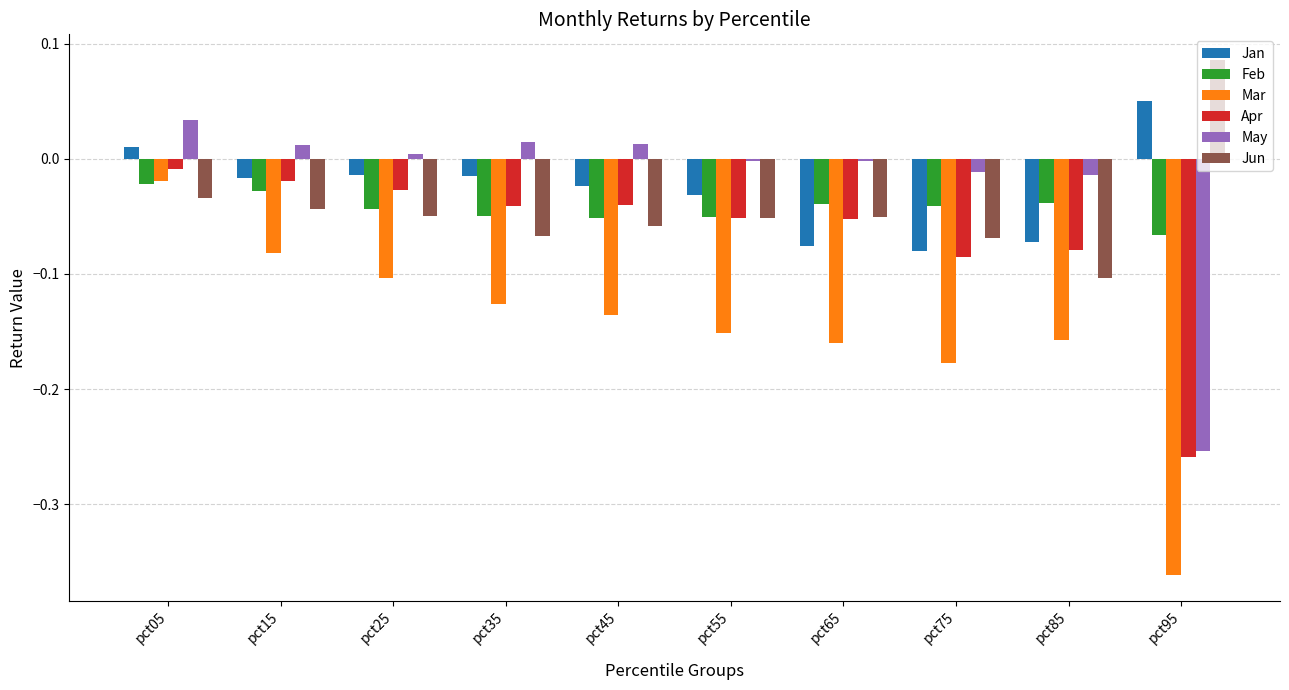

What is the spread (max minus min) of values at pct75?

0.2